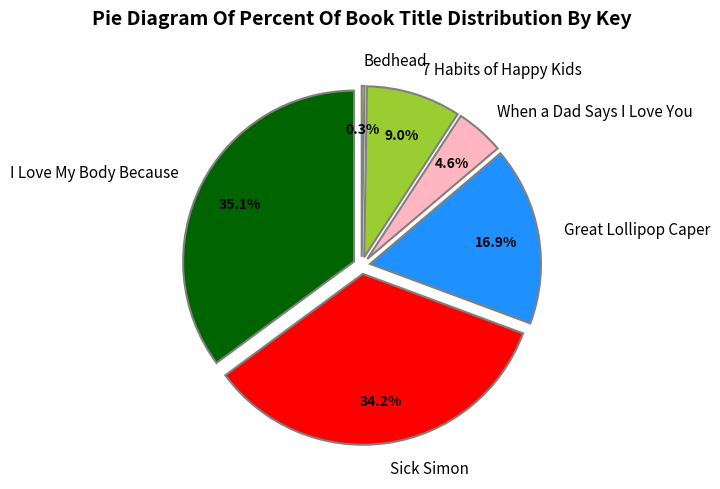

What percentage is the I Love My Body Because slice, to the nearest percent?

35%